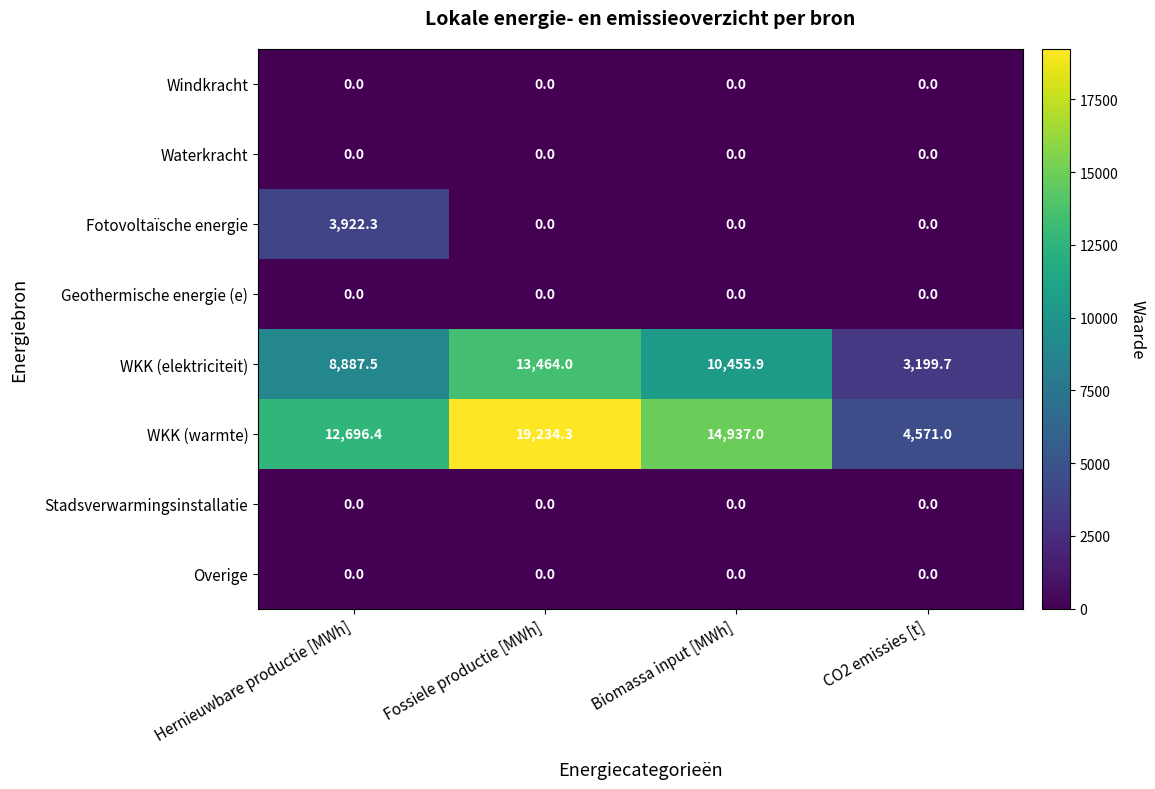

Between Biomassa input [MWh] and CO2 emissies [t], which series saw the biggest shift?

WKK (warmte)